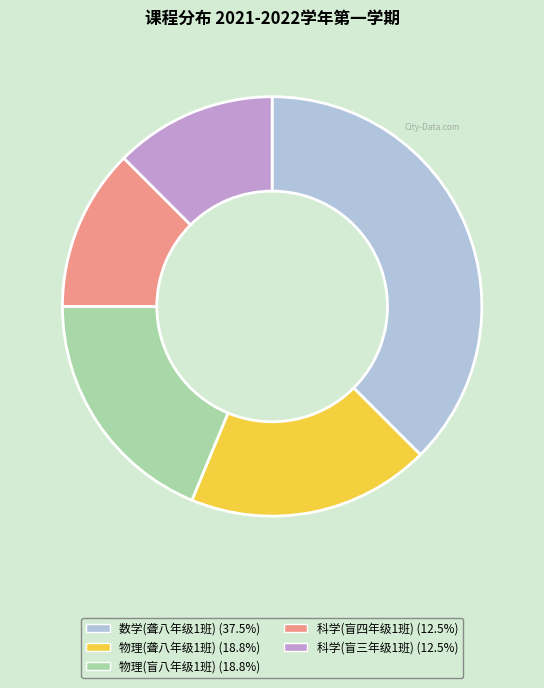

The 物理(盲八年级1班) slice represents 19% of the pie. True or false?

True